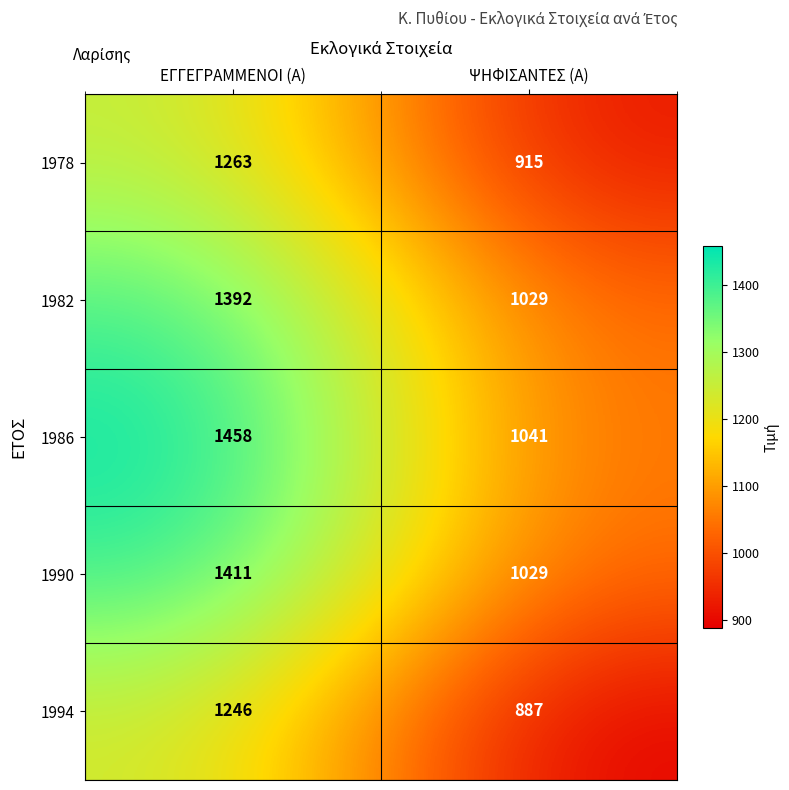

How many data points does each series have?

2